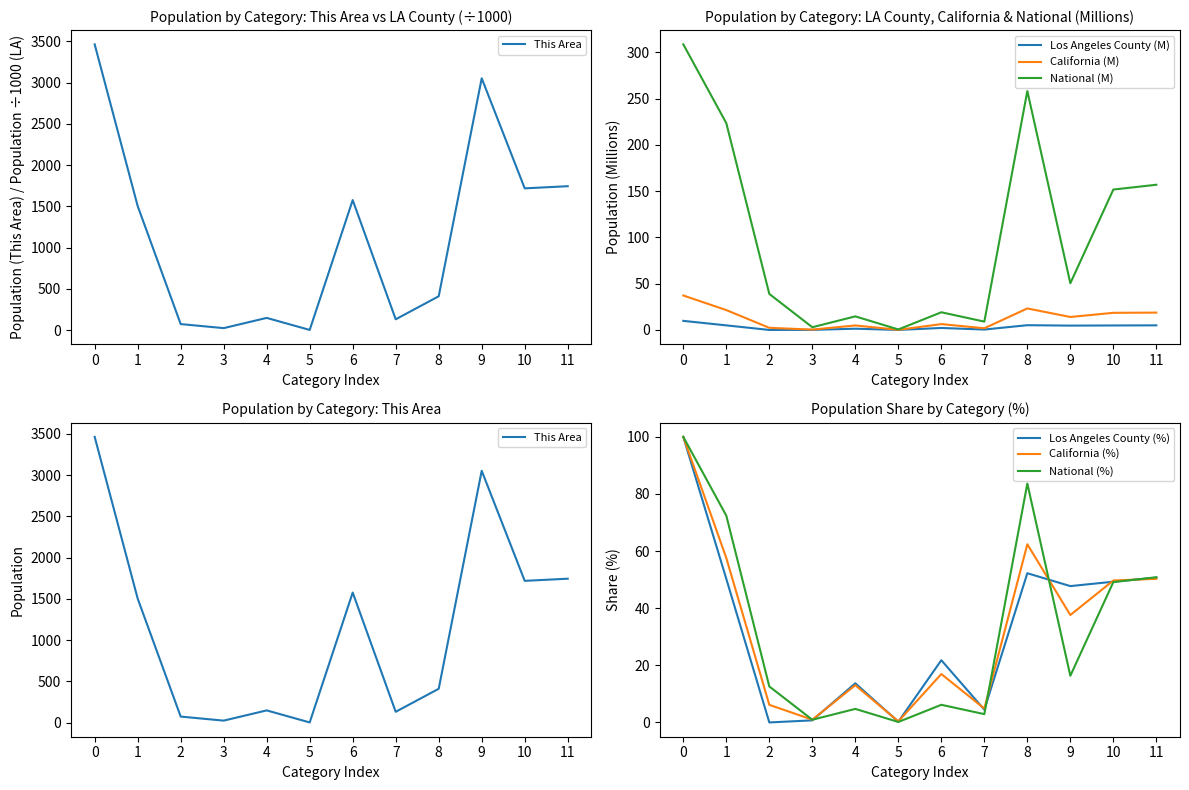

True or false: Los Angeles County (%) has a value of 0.7 at 3.

True